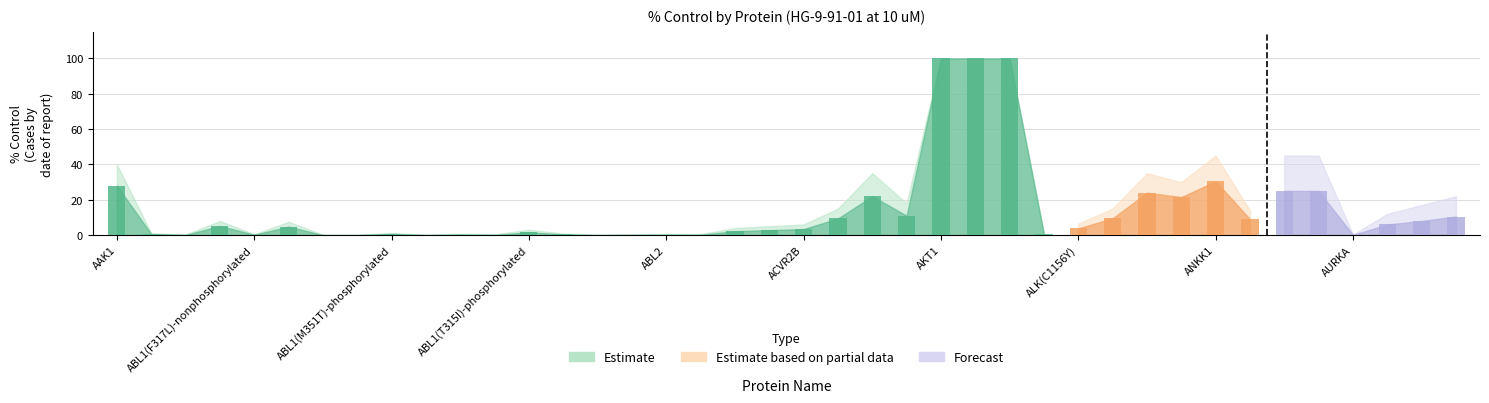

How many data points in Estimate based on partial data are less than 2?

20